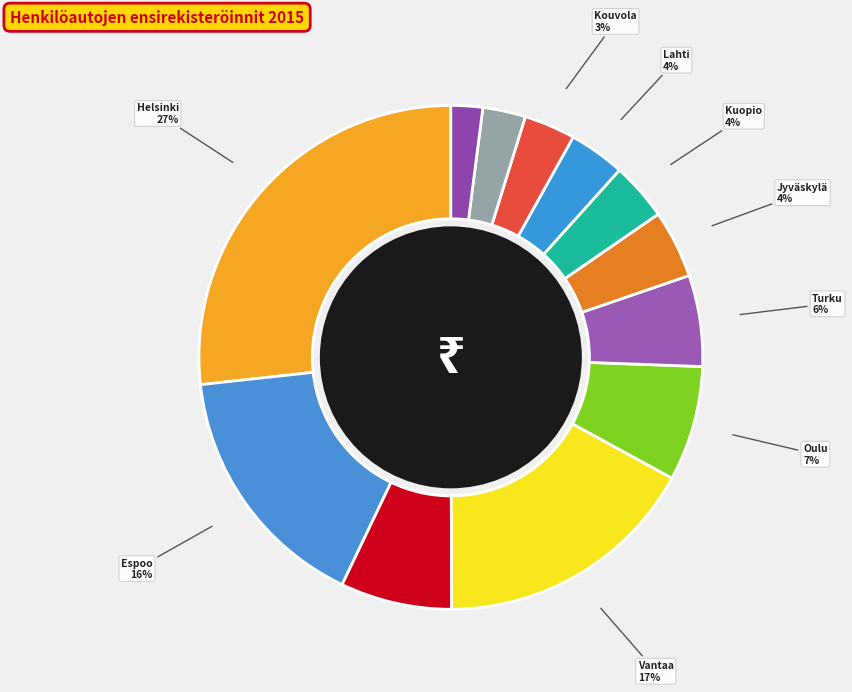

Between Joensuu and Kuopio, which is larger?

Kuopio